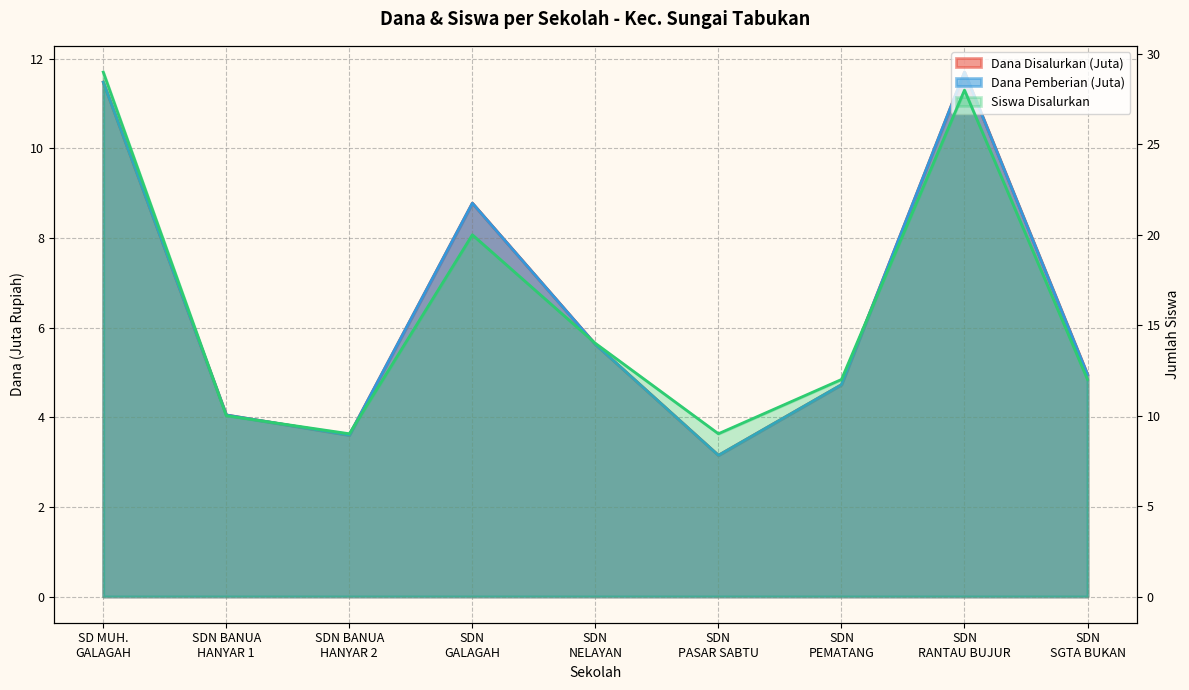

Reading right to left, list all the values displayed in this chart.

Dana Disalurkan: 5.0	11.7	4.7	3.1	5.6	8.8	3.6	4.0	11.5
Siswa Pemberian: 12.0	28.0	12.0	9.0	14.0	20.0	9.0	10.0	29.0
Dana Pemberian: 5.0	11.7	4.7	3.1	5.6	8.8	3.6	4.0	11.5